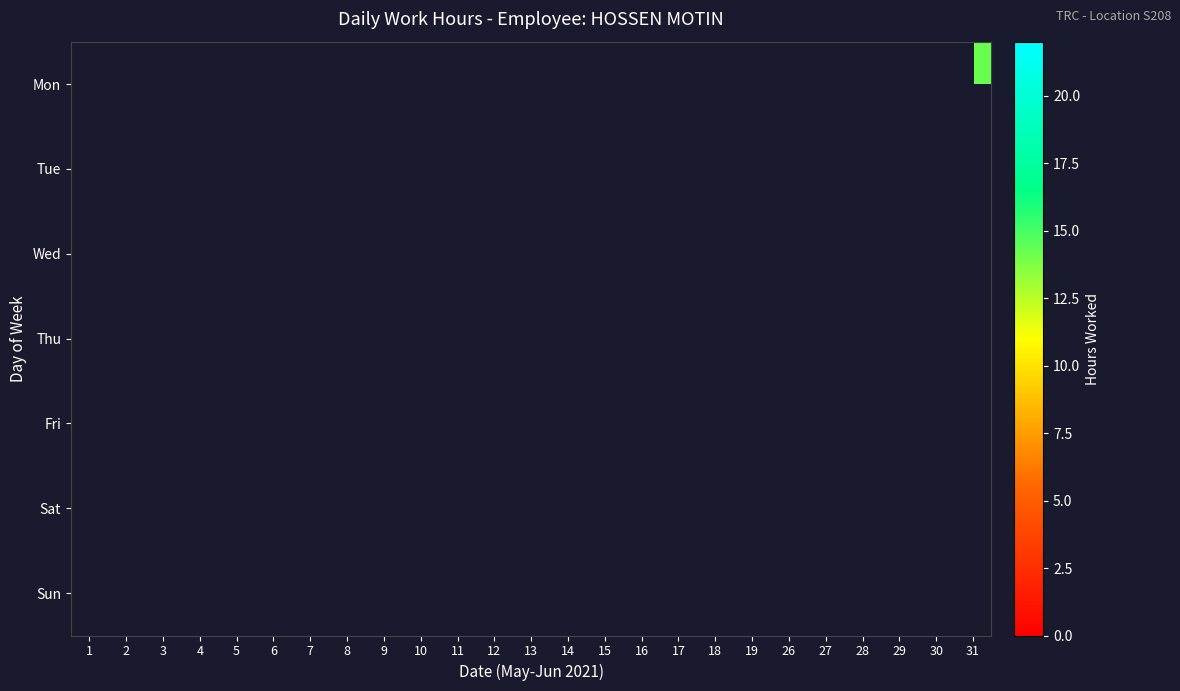

How many values in Wed are above zero?

3